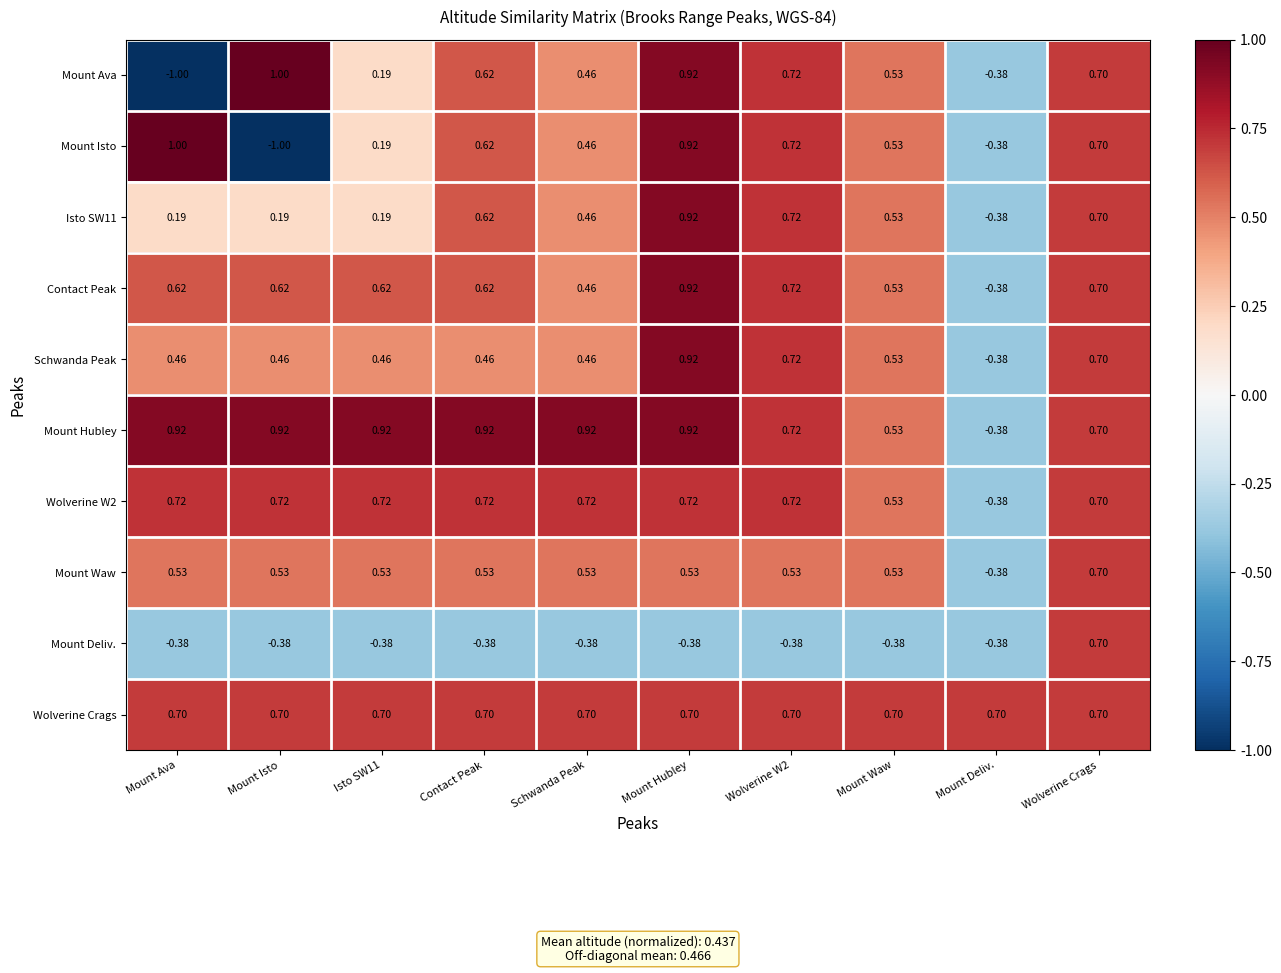

What is the total value across all series at Mount Waw?

4.6